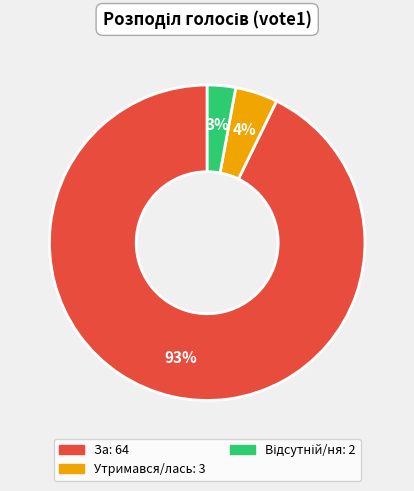

Does any single category account for the majority?

Yes